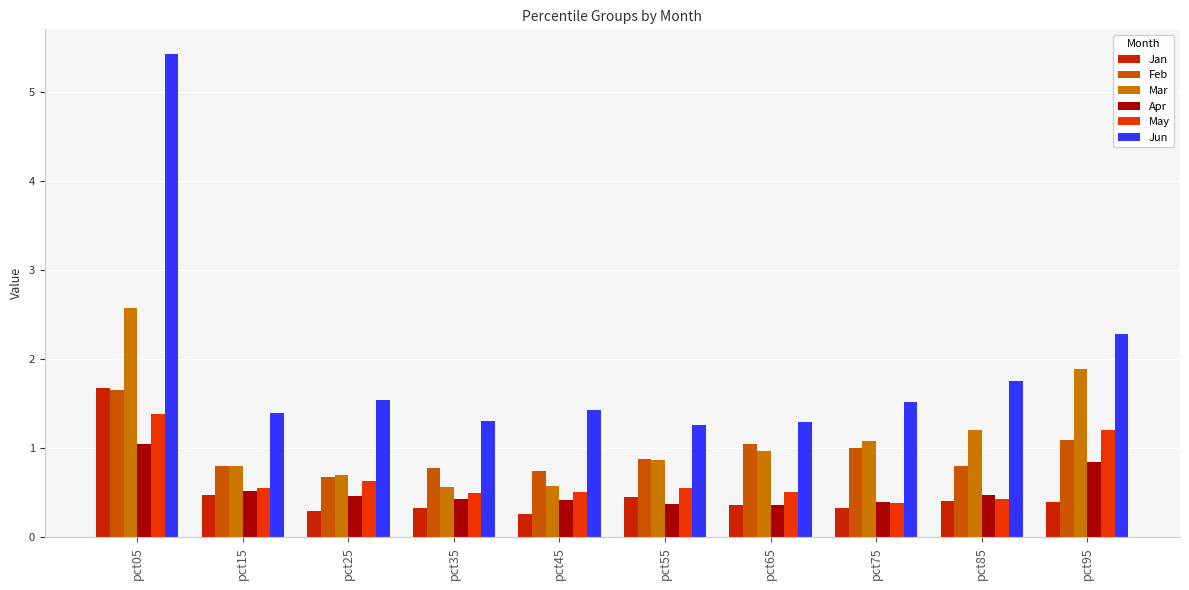

How many distinct data groups are displayed?

6